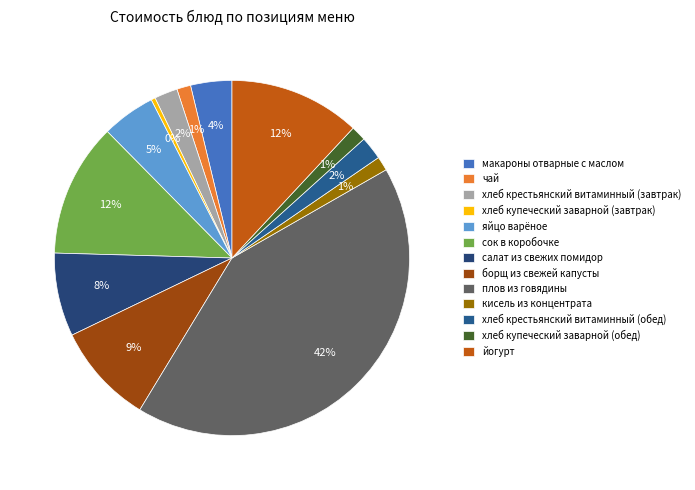

Is there a majority slice in this chart?

No